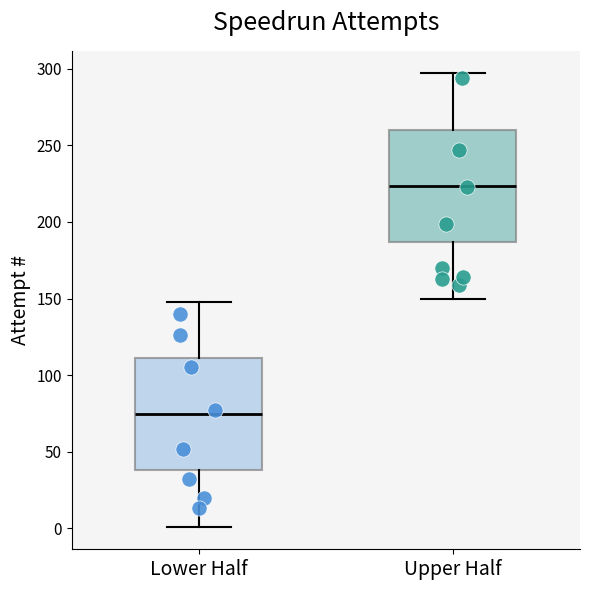

Reading left to right, read every box against the y-axis: the position of its median line, the range the box covers, and the ends of its whiskers. The values are not printed on the chart, so give them approximately, as read against the axis.

Lower Half: median 75, box 40 to 110, whiskers 0 to 150
Upper Half: median 225, box 185 to 260, whiskers 150 to 295